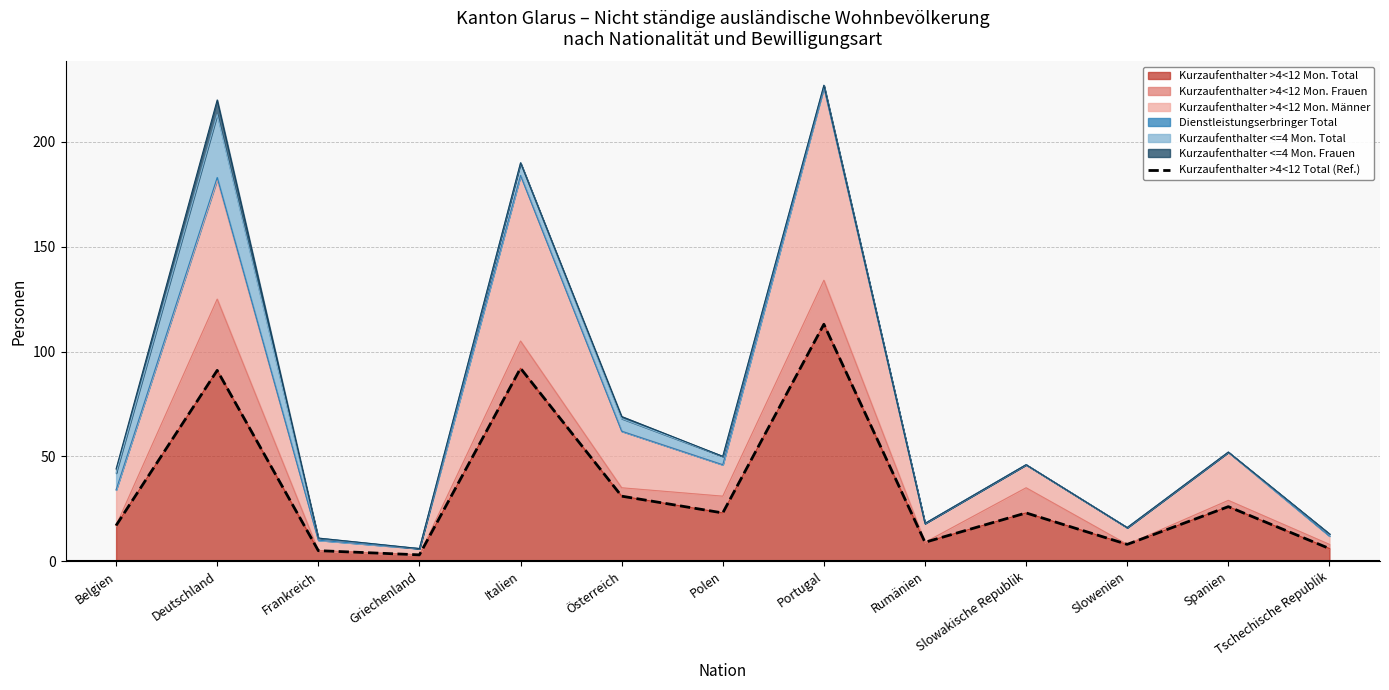

What is the label of the 6th point from the left?

Österreich